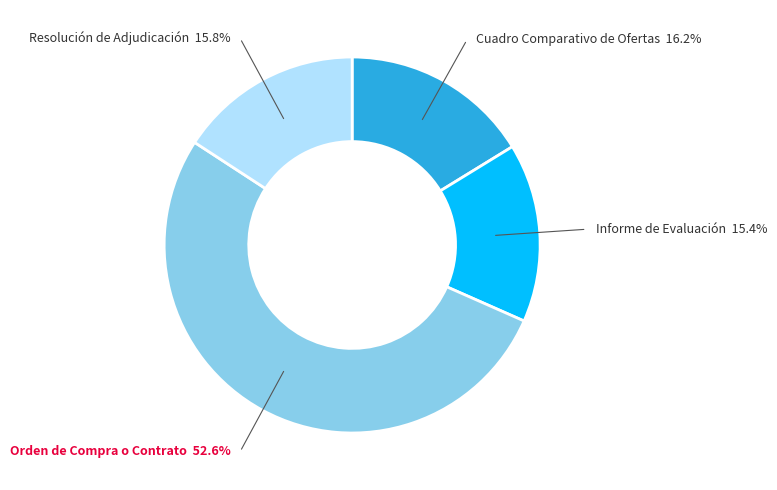

Which has a higher value, Orden de Compra o Contrato or Resolución de Adjudicación?

Orden de Compra o Contrato